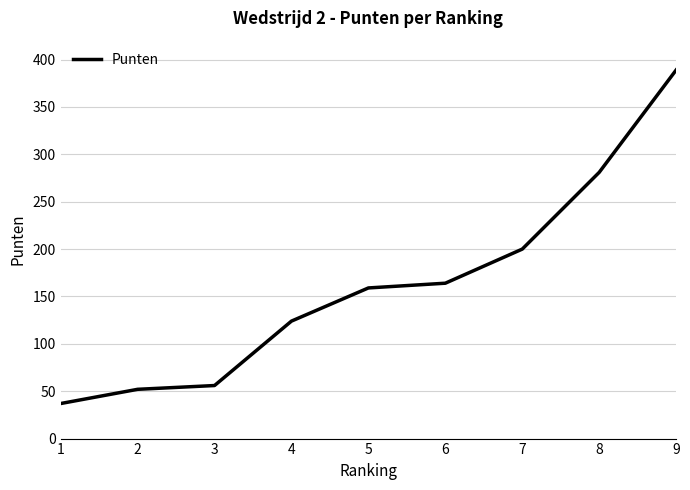

List the labels in order of value, largest first.

9, 8, 7, 6, 5, 4, 3, 2, 1